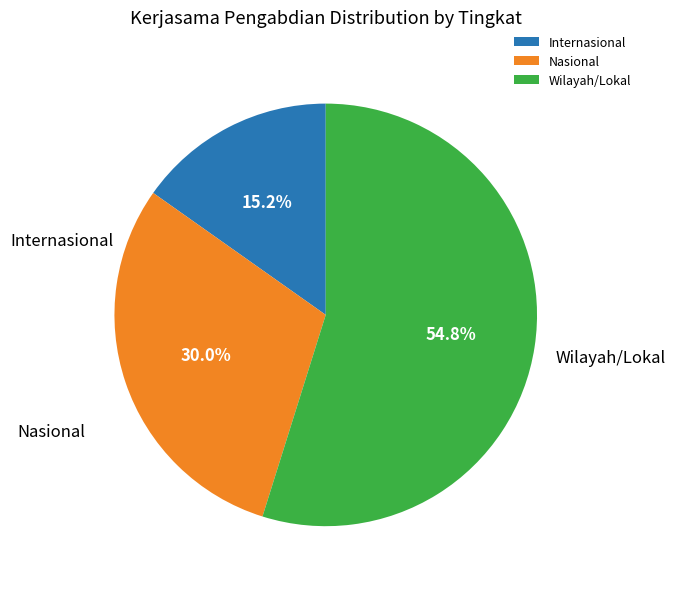

What percentage is the Nasional slice, to the nearest percent?

30%